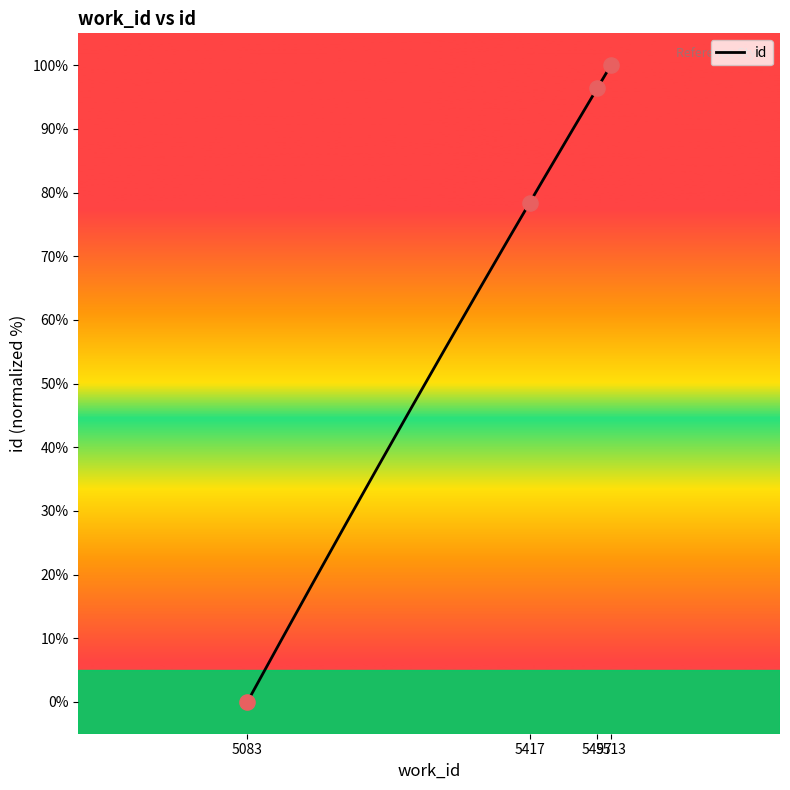

Which has a higher value, 5513 or 5497?

5513